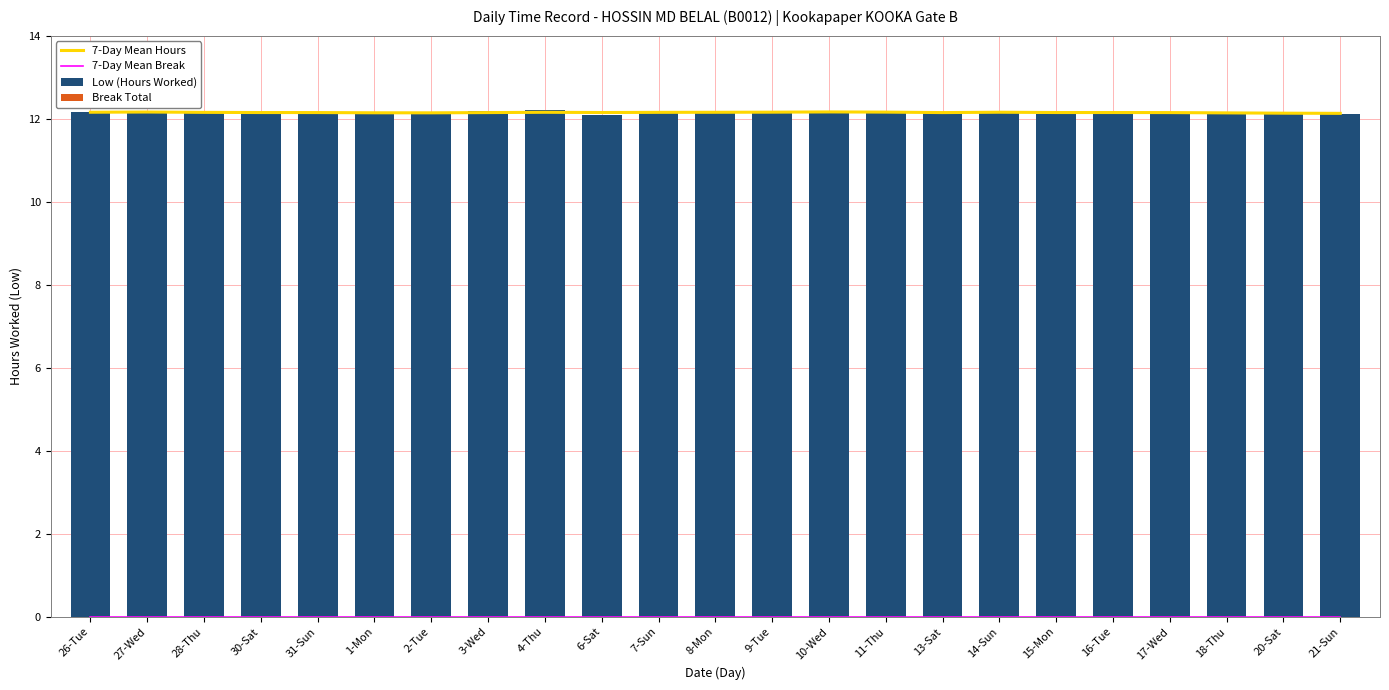

Is it true that Low (Hours Worked) equals 12.2 at 10-Wed?

True